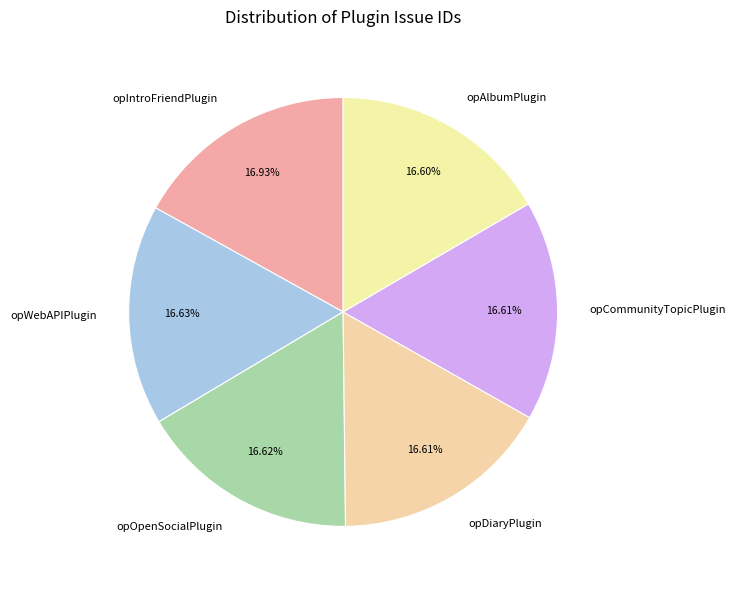

Is it true that opWebAPIPlugin is 17% of the pie?

True